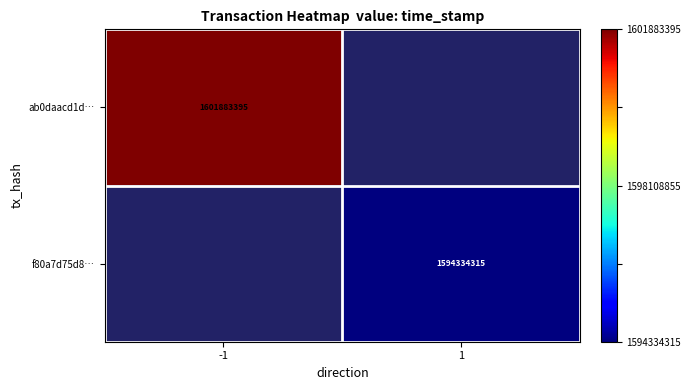

The value of ab0daacd1d… at -1 is 1601883395. True or false?

True